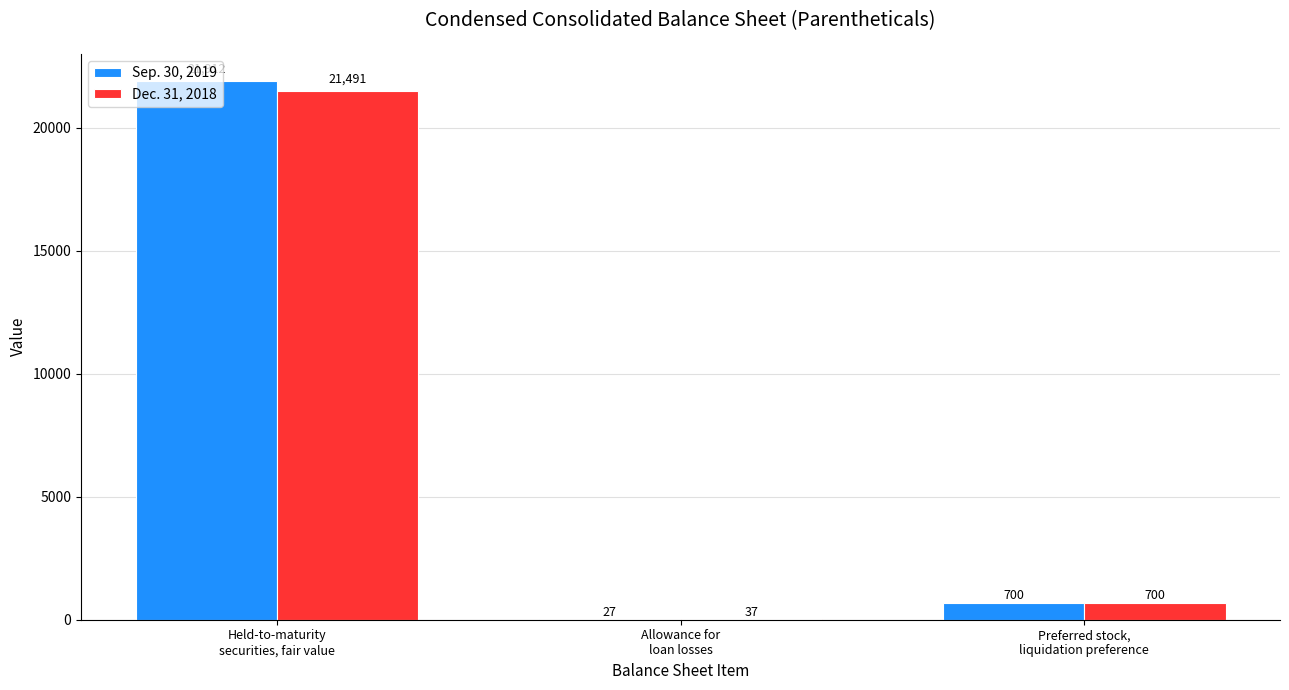

What is the sum of all Dec. 31, 2018 values?

22228